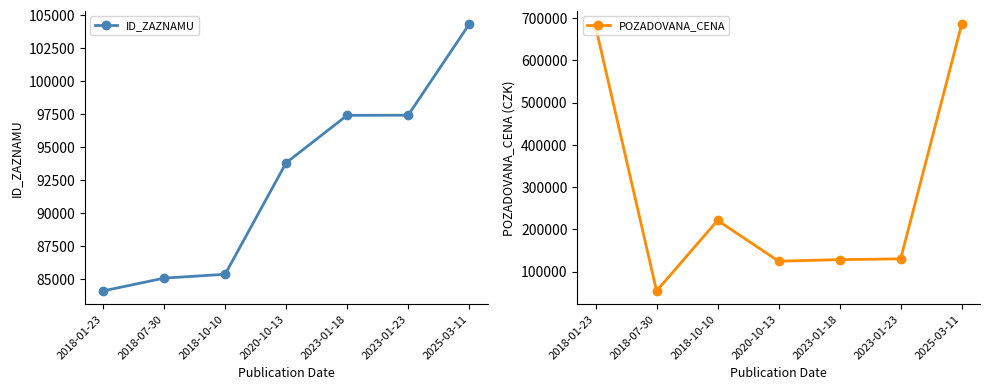

At 2025-03-11, list the series in order from largest to smallest.

POZADOVANA_CENA, ID_ZAZNAMU